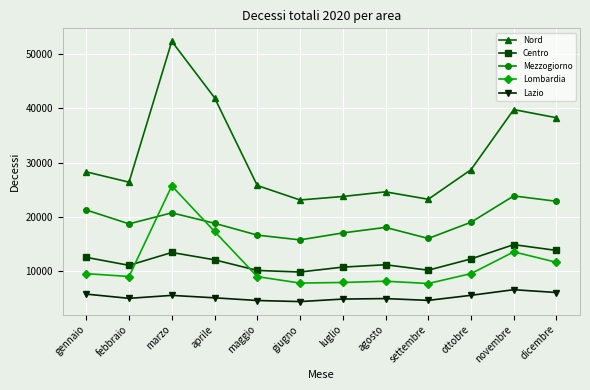

Which series has the largest total across all categories?

Nord